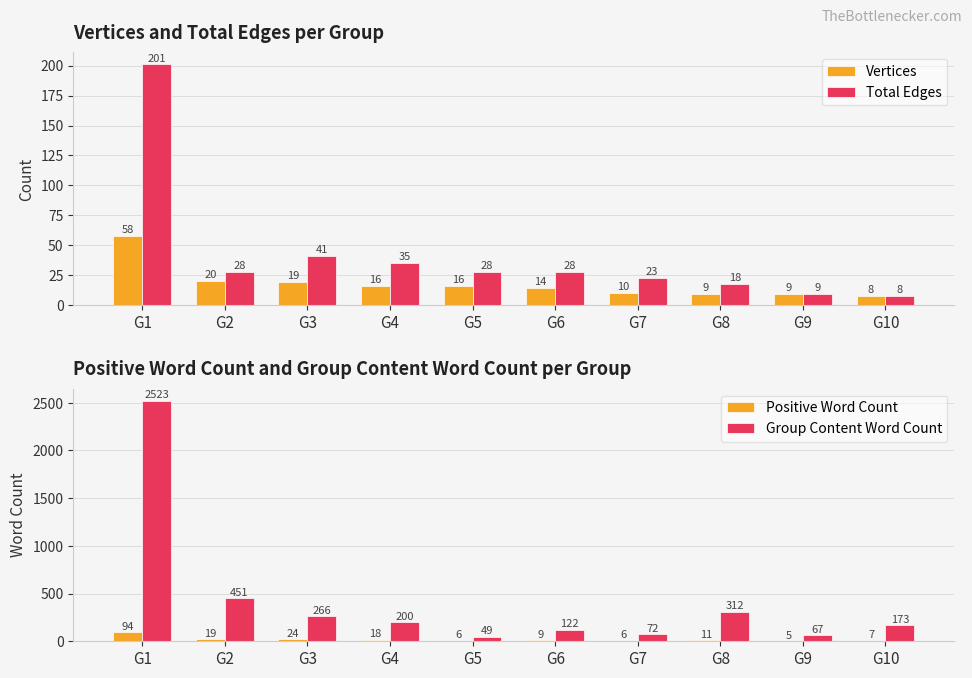

Reading right to left, extract all data points from this chart.

Vertices: G10=8	G9=9	G8=9	G7=10	G6=14	G5=16	G4=16	G3=19	G2=20	G1=58
Total Edges: G10=8	G9=9	G8=18	G7=23	G6=28	G5=28	G4=35	G3=41	G2=28	G1=201
Positive Word Count: G10=7	G9=5	G8=11	G7=6	G6=9	G5=6	G4=18	G3=24	G2=19	G1=94
Group Content Word Count: G10=173	G9=67	G8=312	G7=72	G6=122	G5=49	G4=200	G3=266	G2=451	G1=2523